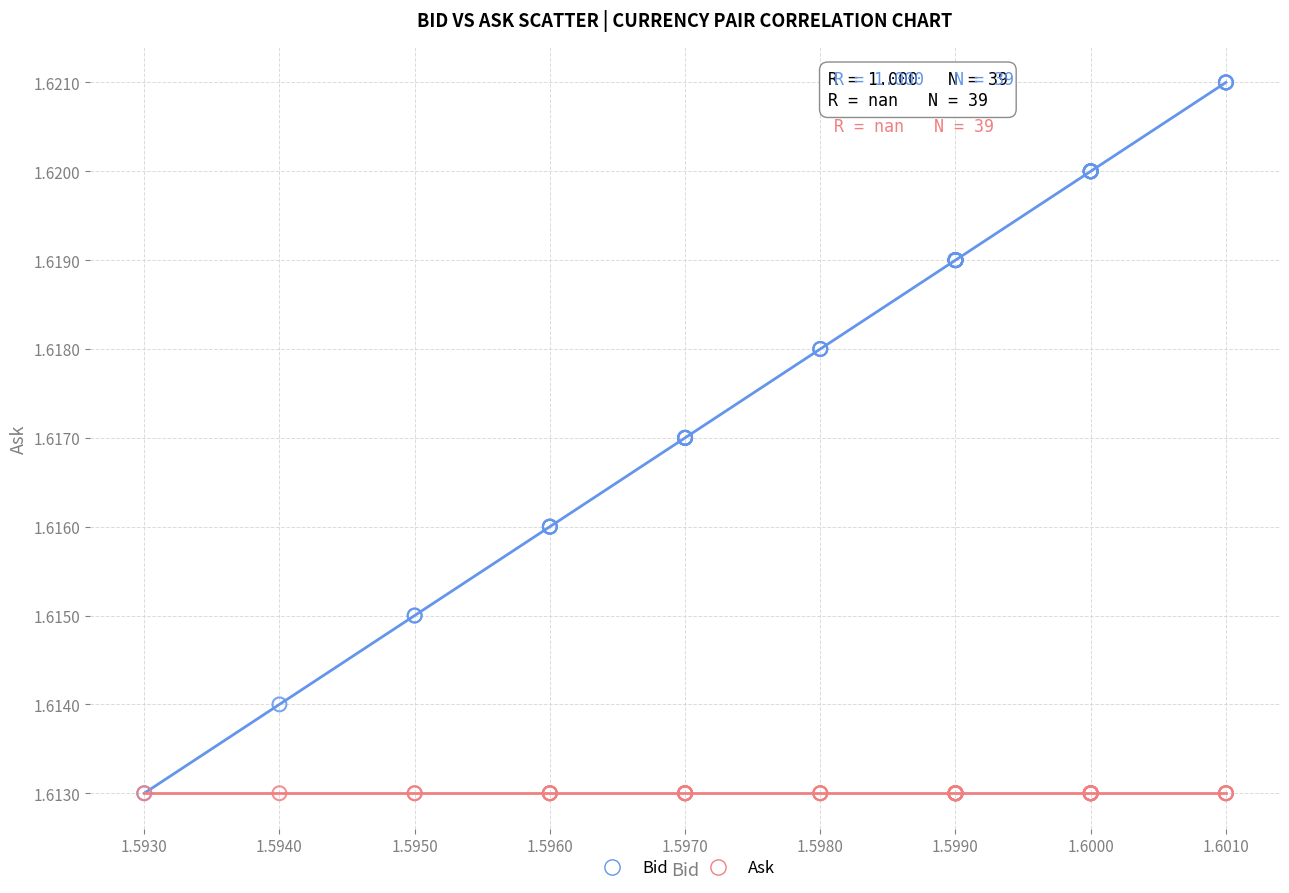

Which series contains the highest Y value?

Bid